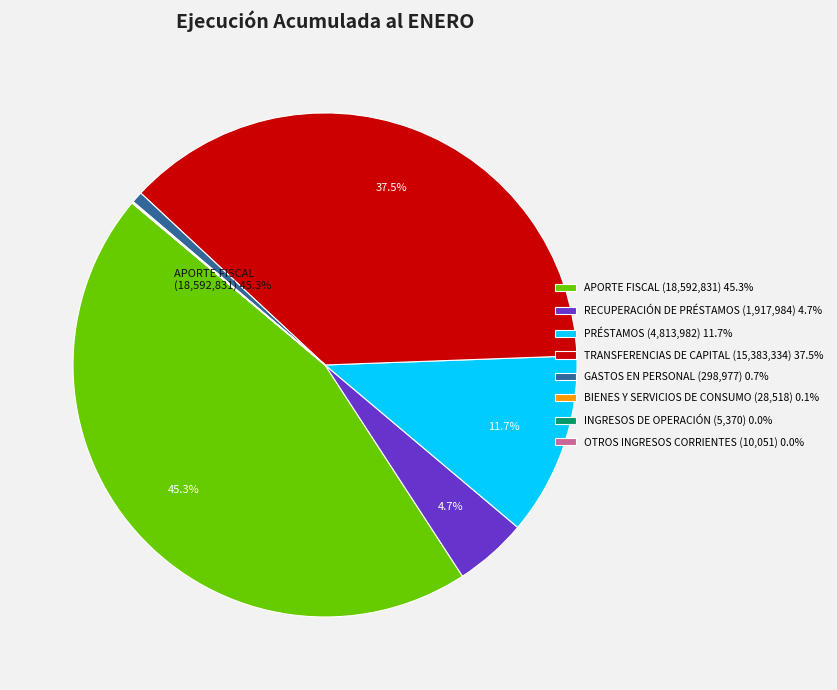

What percentage is NOT represented by APORTE FISCAL (18,592,831) 45.3%?

54.7%